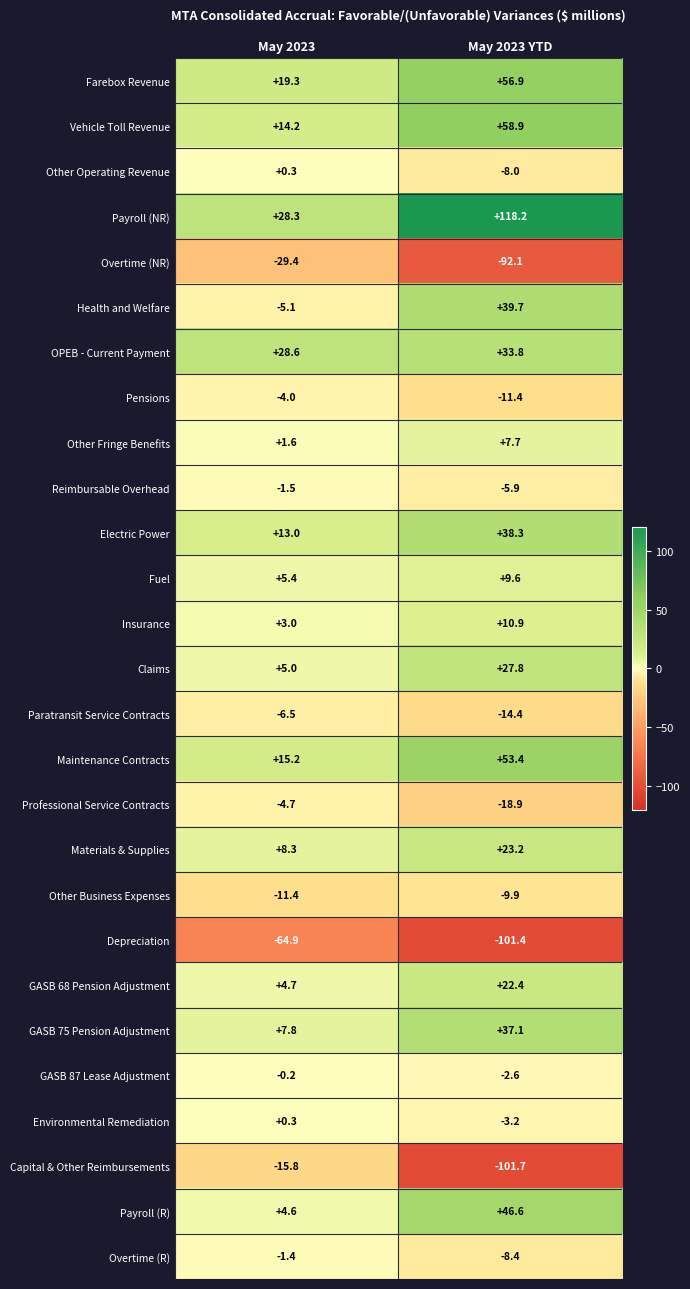

Which series has the largest range (max minus min)?

Payroll (NR)